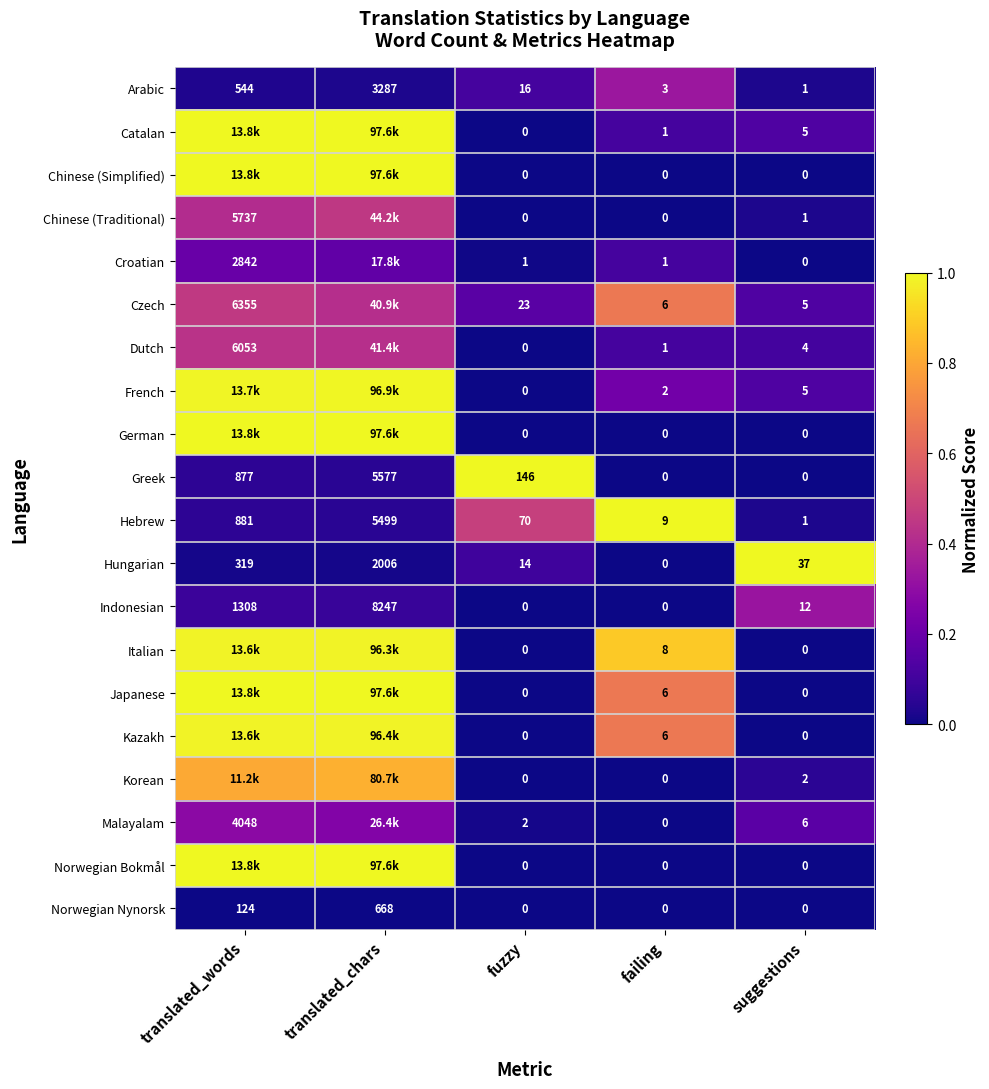

Between failing and suggestions, which series saw the biggest shift?

Hungarian